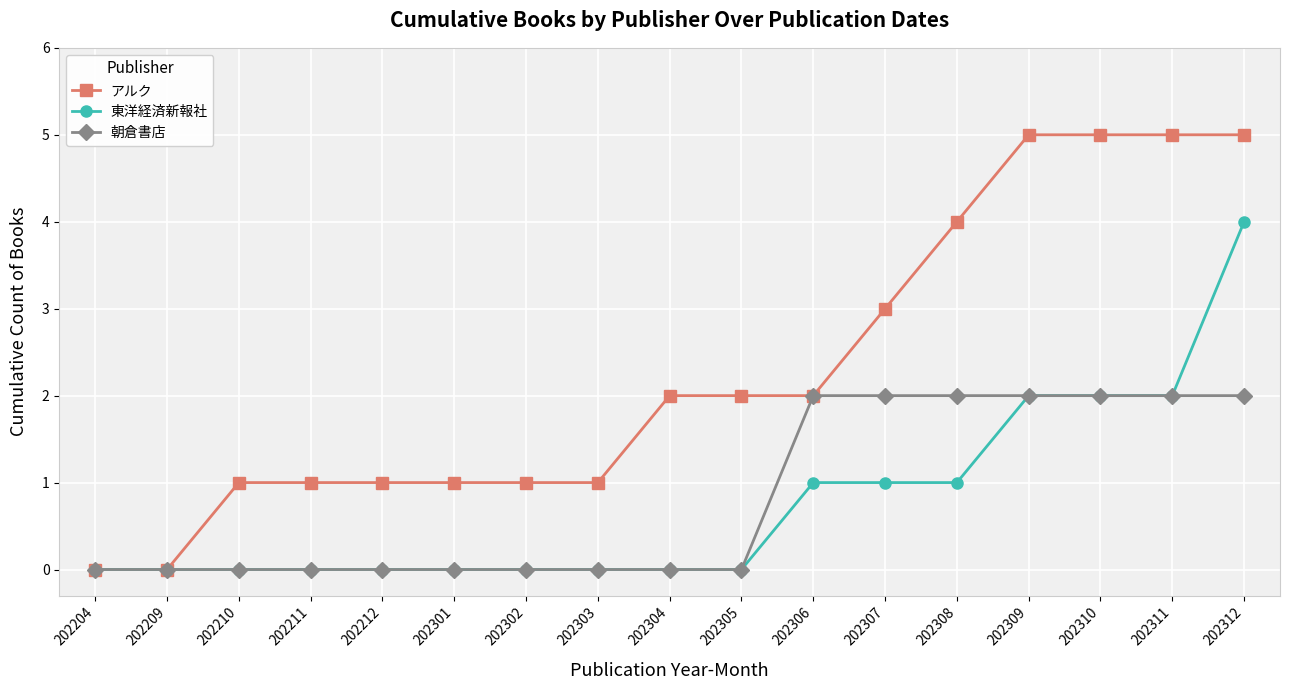

What is the highest value of the アルク series?

5